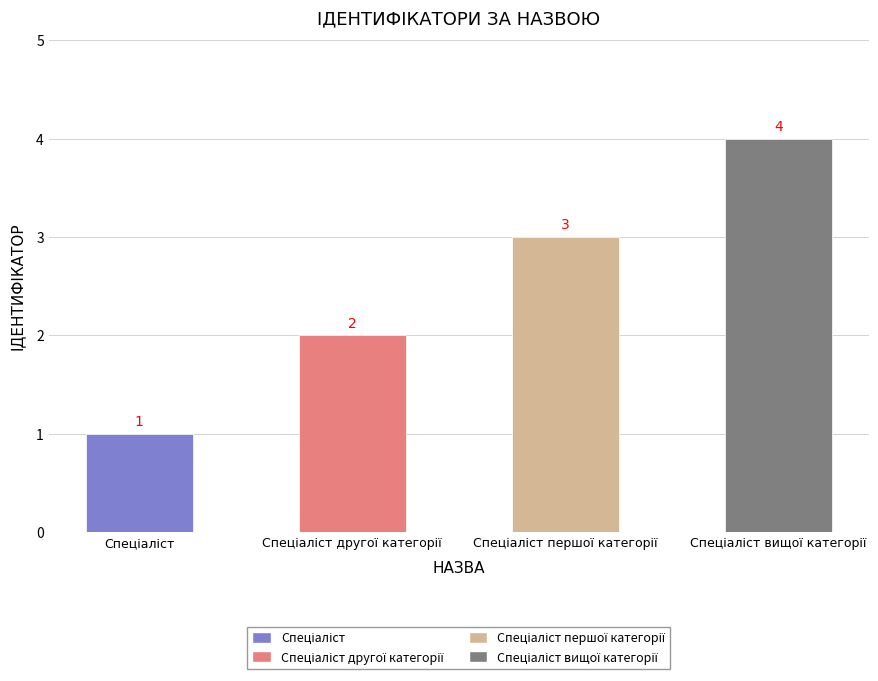

Are the bars horizontal?

No